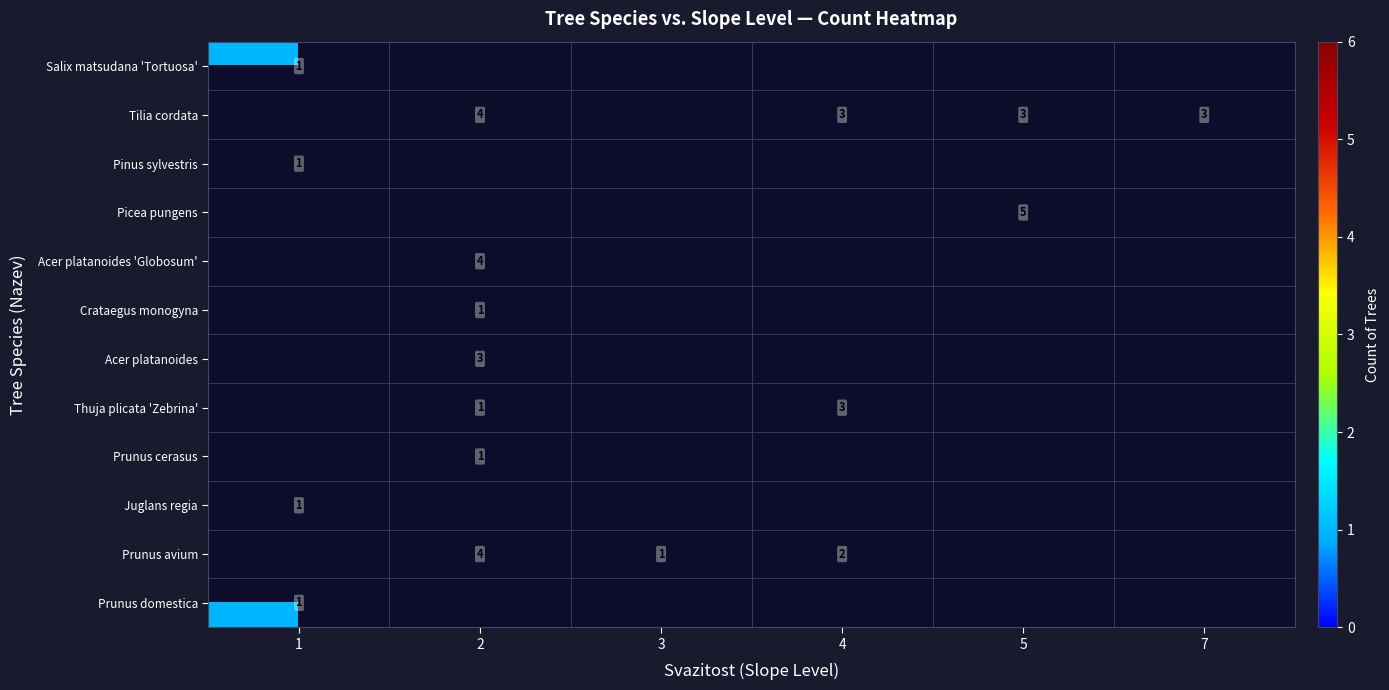

True or false: Prunus domestica has a value of 0.5 at 1.

False